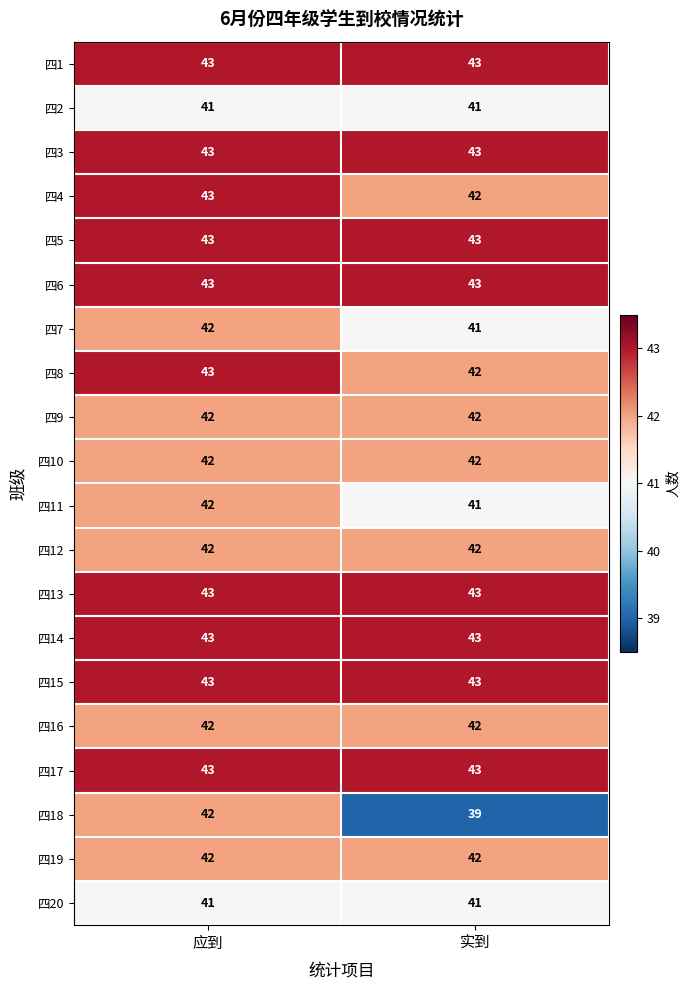

What is the minimum value shown in the chart?

39